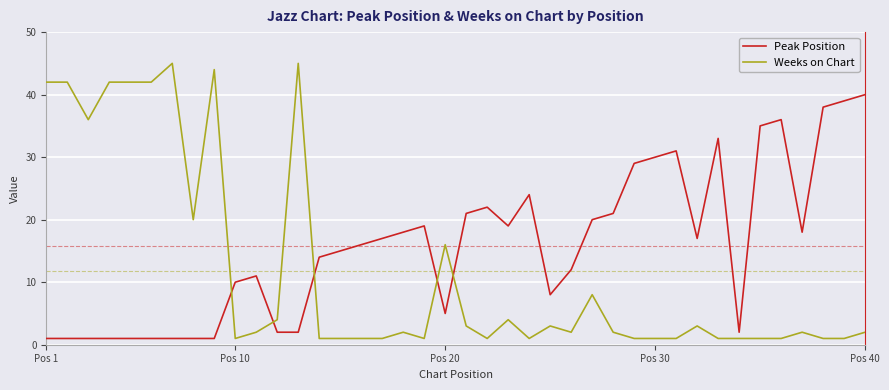

Which series has the largest total across all categories?

Peak Position